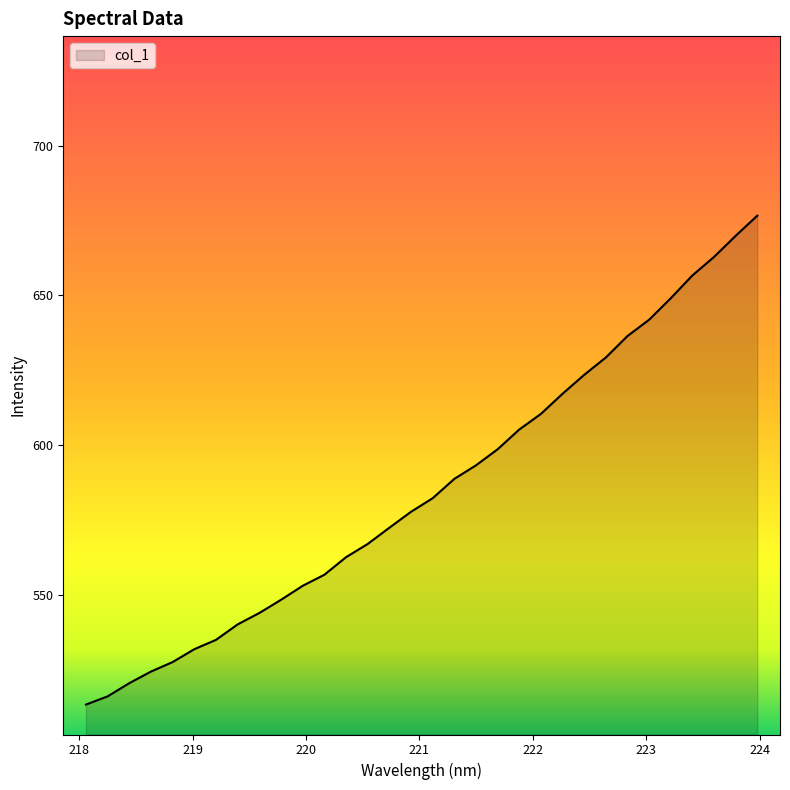

What is the maximum value shown in the chart?

676.6